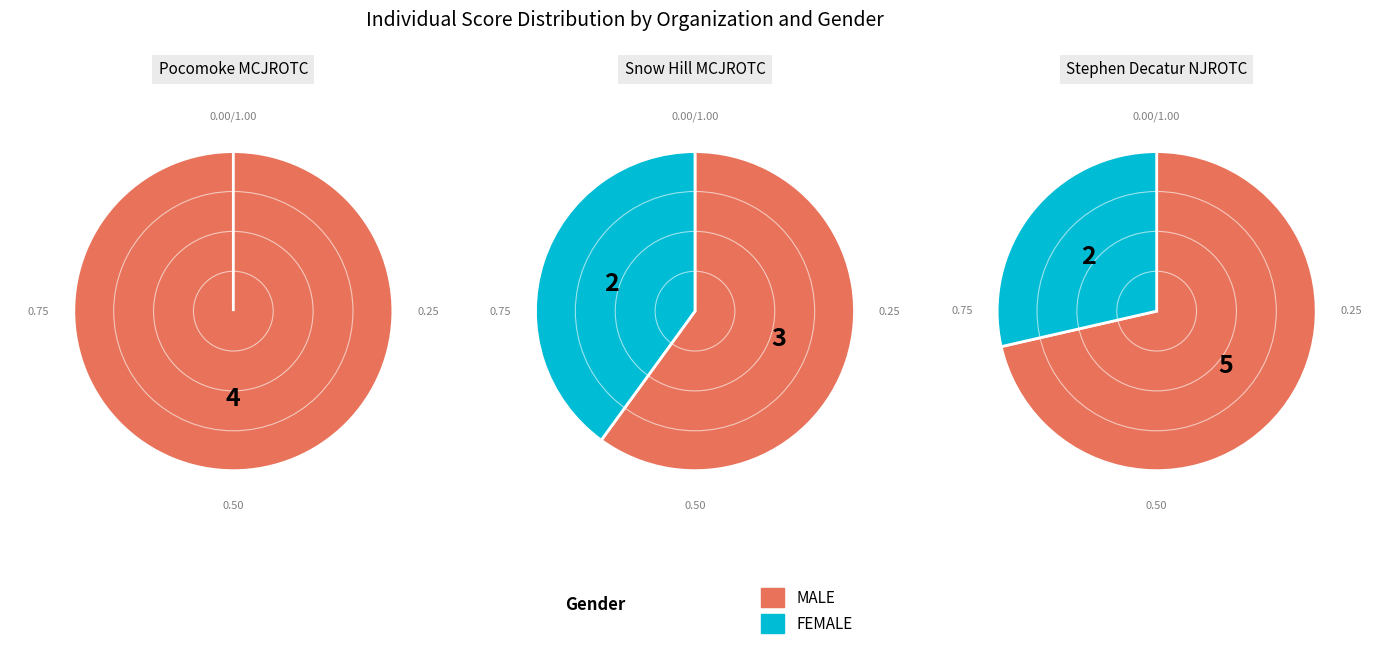

How many slices are in this pie chart?

3